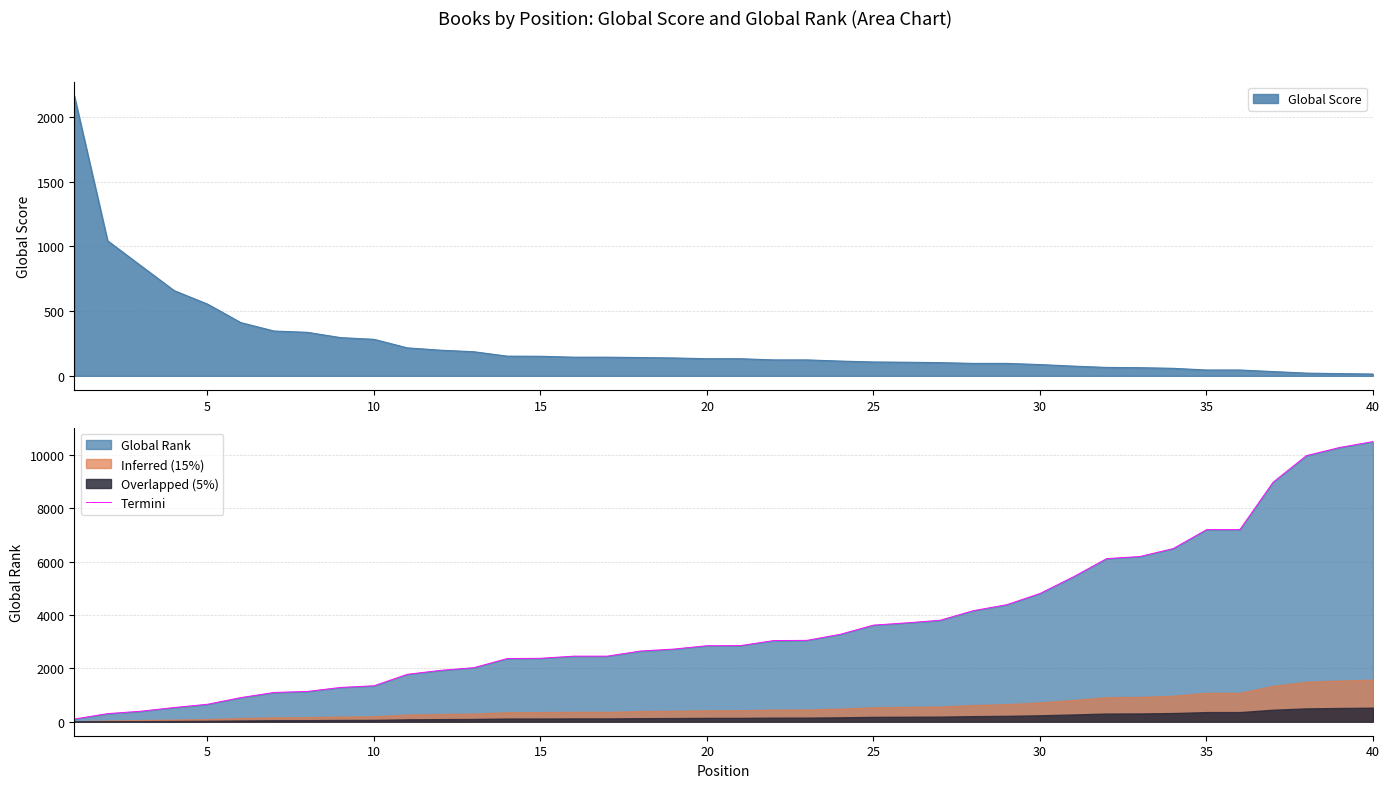

What is the difference between the maximum and minimum values?

10398